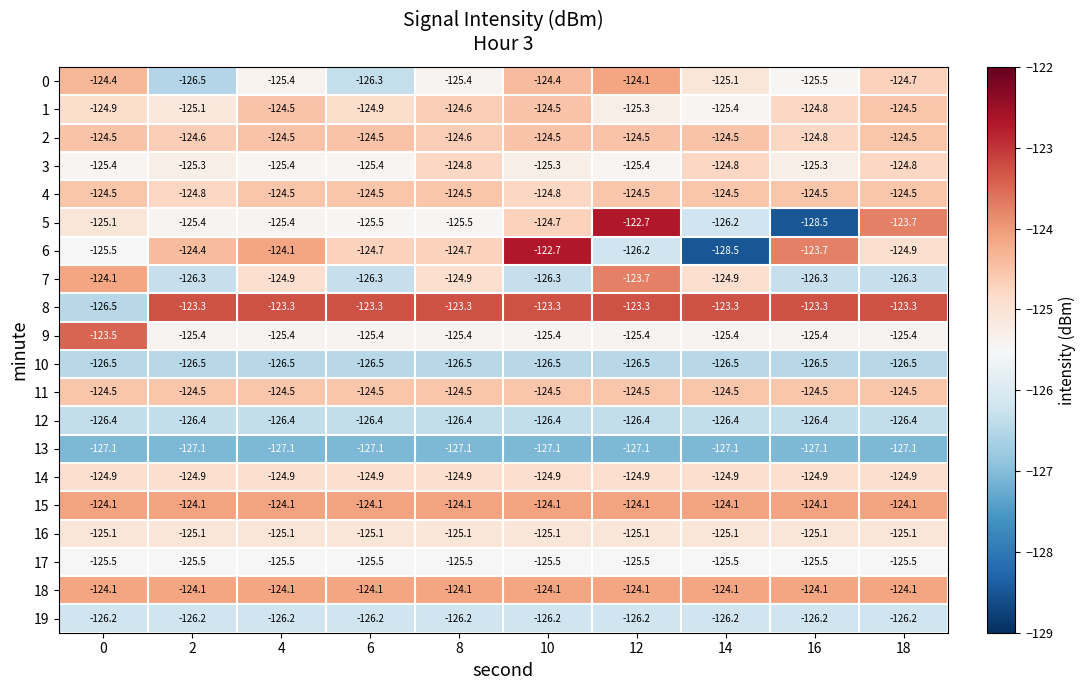

What is the minimum value for 16?

-125.1